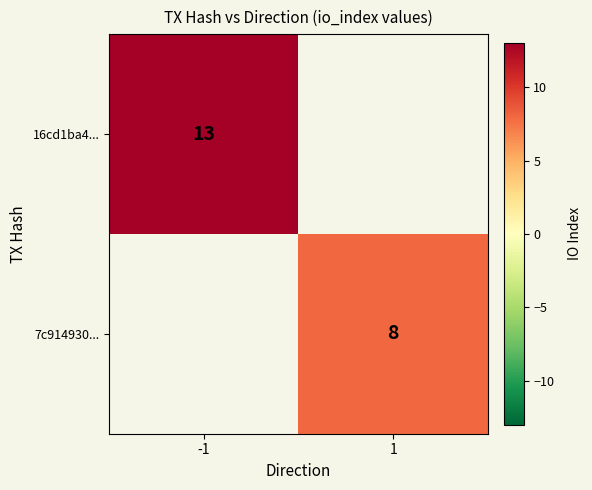

The 16cd1ba4... series shows 13 at -1. True or false?

True